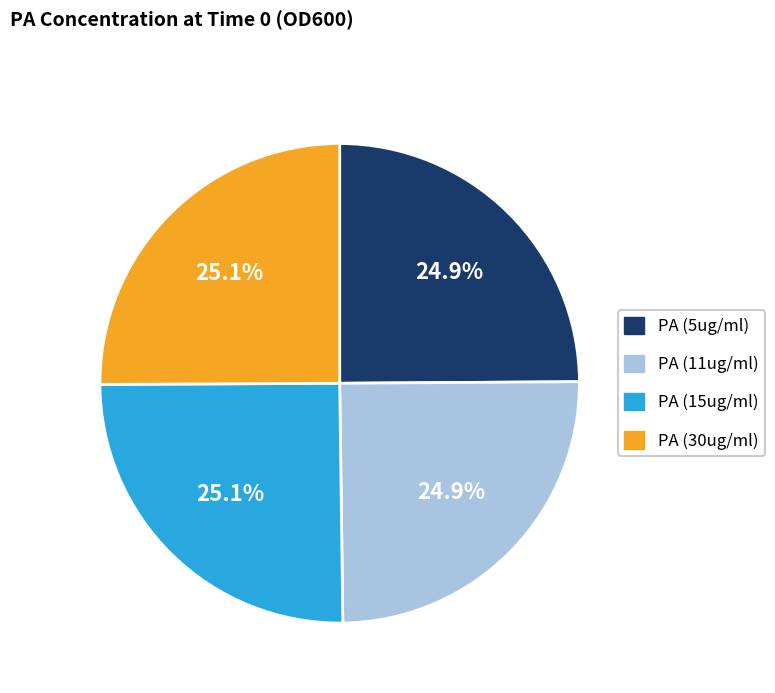

How many slices are in this pie chart?

4